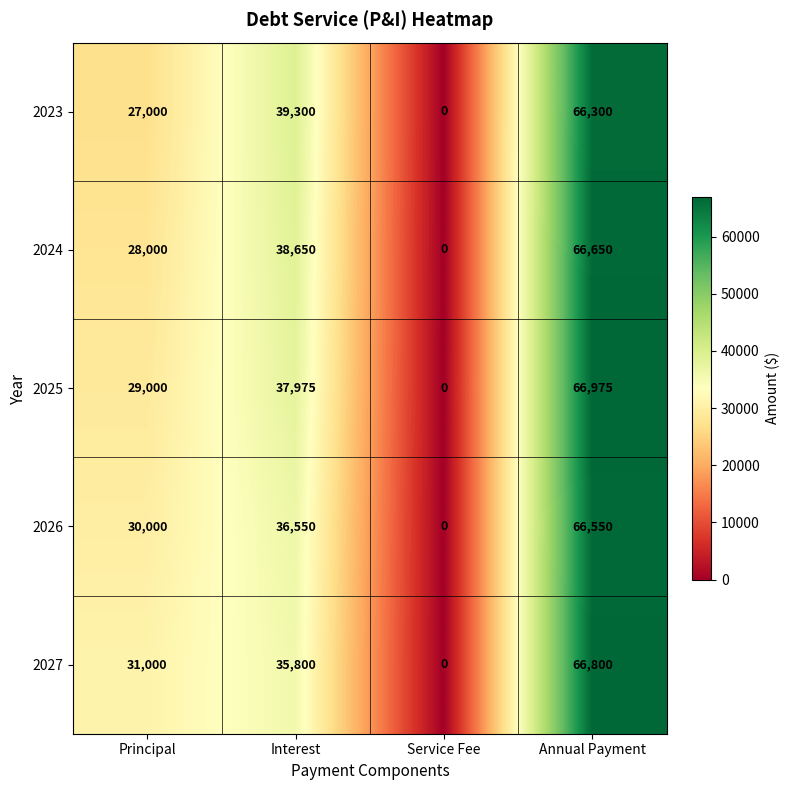

Which category has the highest value across all series?

Annual Payment